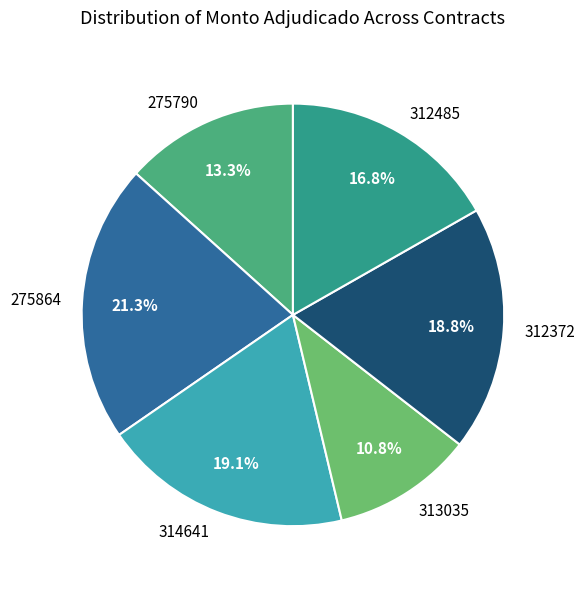

Count the number of slices in the pie.

6